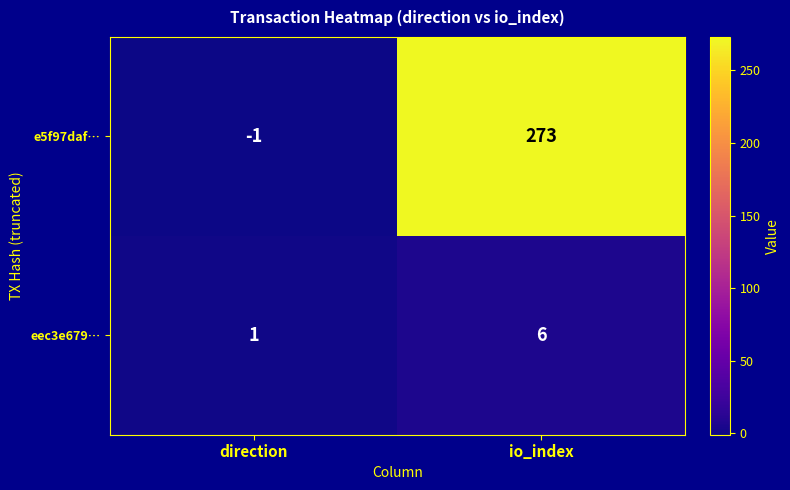

At which label does eec3e679… reach its peak?

io_index